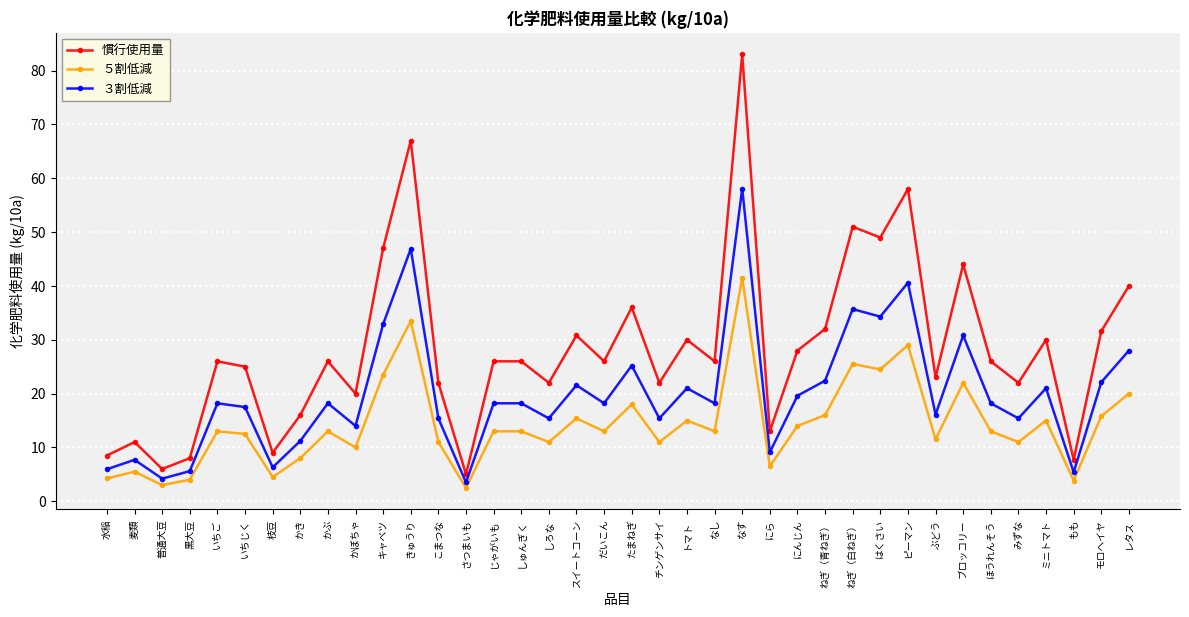

What are all the series names shown in the legend?

慣行使用量, ５割低減, ３割低減